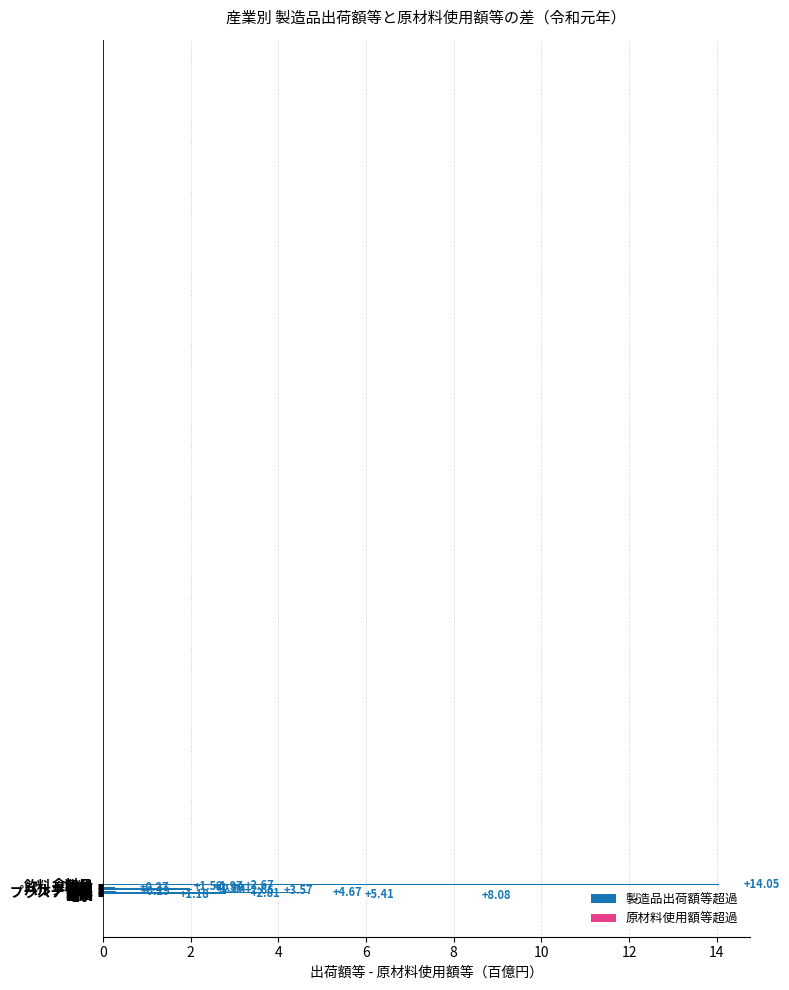

Which category has the highest value across all series?

食料品